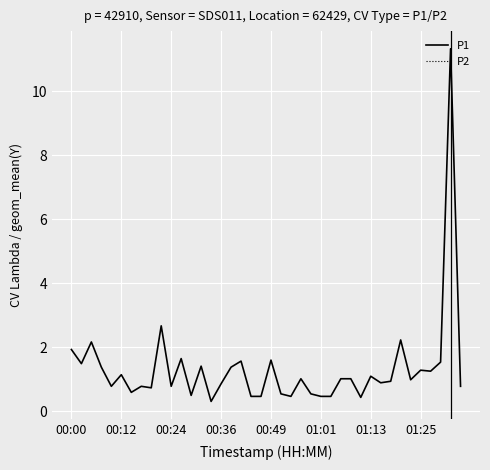

True or false: P1 and P2 intersect in this chart.

False